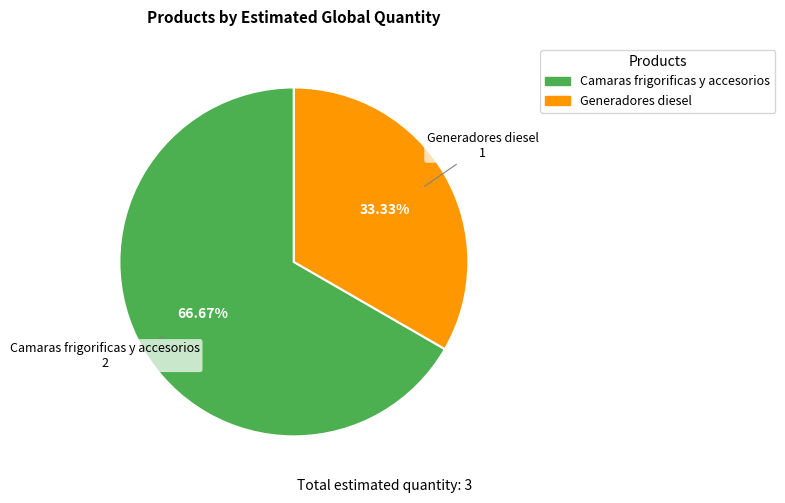

Rank the categories by value from highest to lowest.

Camaras frigorificas y accesorios, Generadores diesel